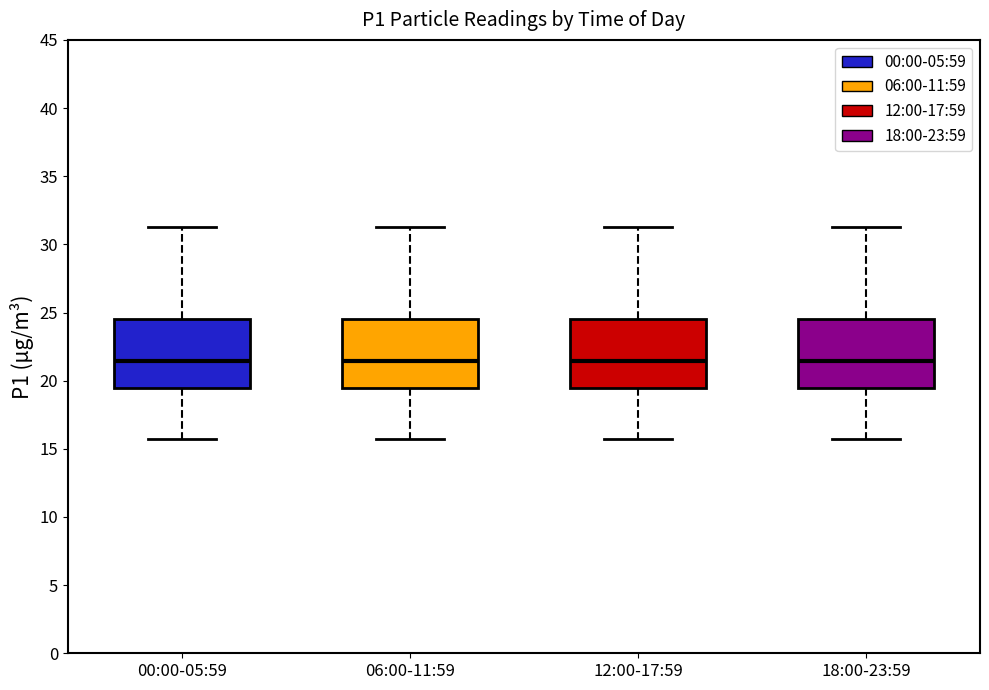

Reading left to right, read every box against the y-axis: the position of its median line, the range the box covers, and the ends of its whiskers. The values are not printed on the chart, so give them approximately, as read against the axis.

00:00-05:59: median 21.5, box 19.5 to 24.5, whiskers 15.5 to 31.5
06:00-11:59: median 21.5, box 19.5 to 24.5, whiskers 15.5 to 31.5
12:00-17:59: median 21.5, box 19.5 to 24.5, whiskers 15.5 to 31.5
18:00-23:59: median 21.5, box 19.5 to 24.5, whiskers 15.5 to 31.5